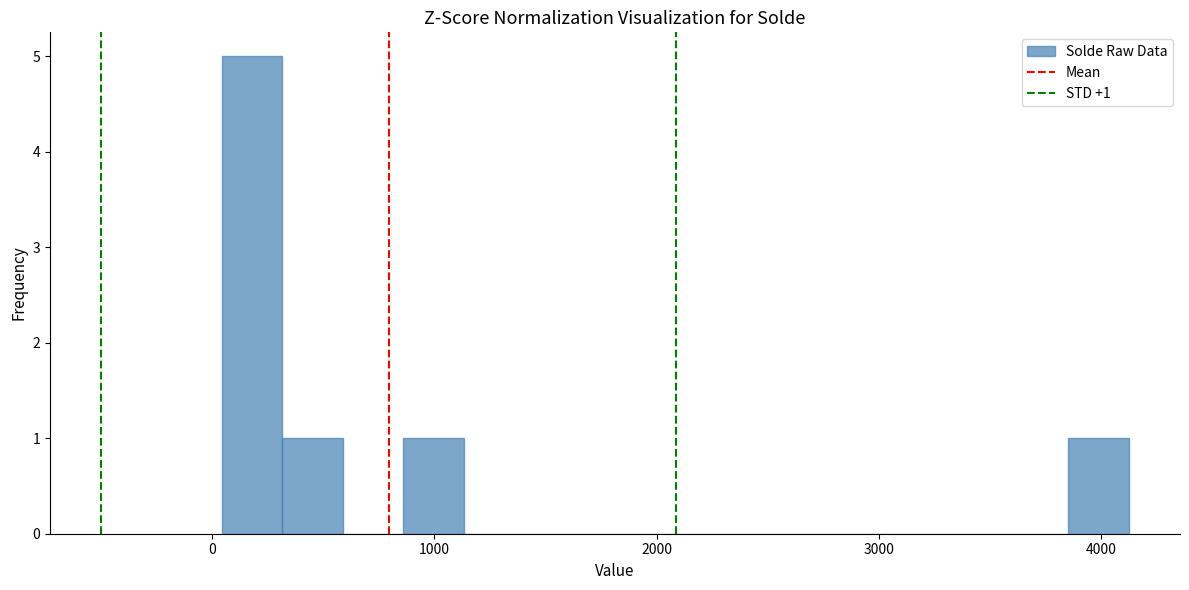

Around what value on the x-axis is the tallest bar? Give the approximate position of its centre, as read against the axis.

200